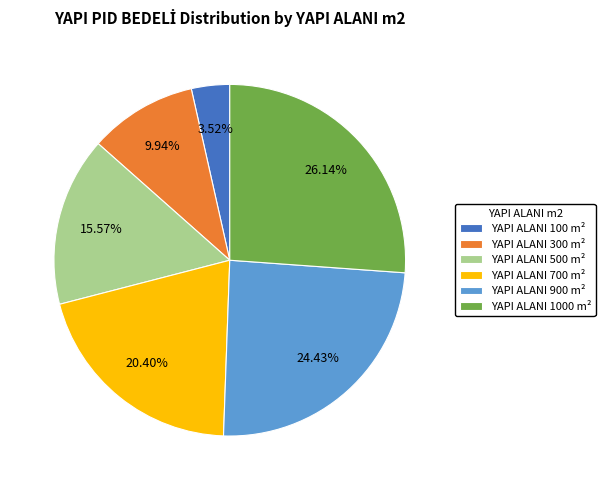

Rank the categories by value from highest to lowest.

YAPI ALANI 1000 m², YAPI ALANI 900 m², YAPI ALANI 700 m², YAPI ALANI 500 m², YAPI ALANI 300 m², YAPI ALANI 100 m²